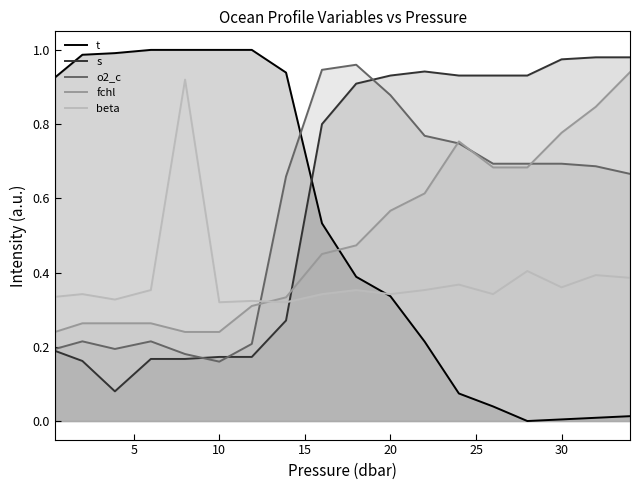

What are all the series names shown in the legend?

t, s, o2_c, fchl, beta